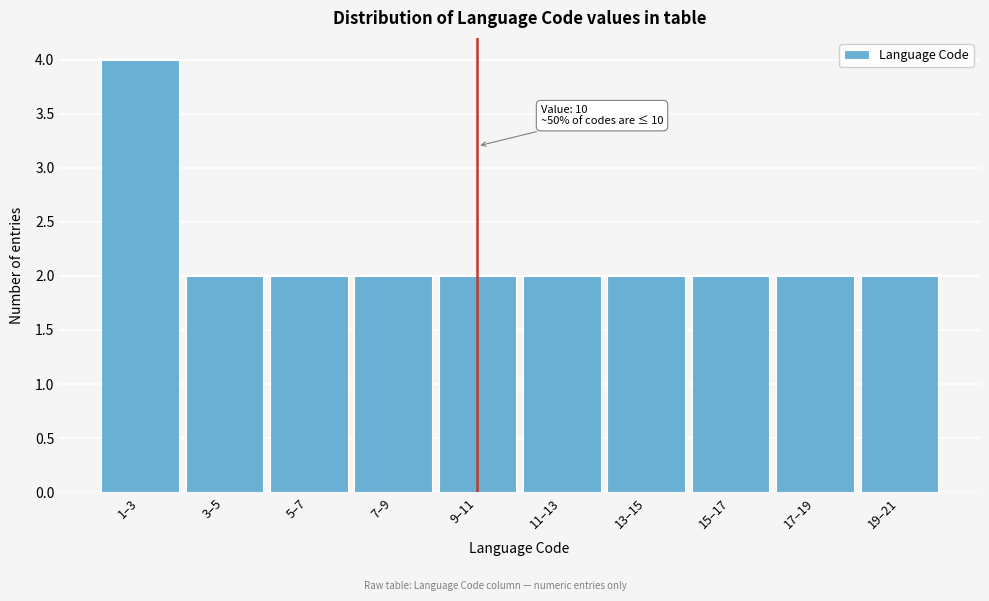

Reading right to left, list all the values displayed in this chart.

2	2	2	2	2	2	2	2	2	4